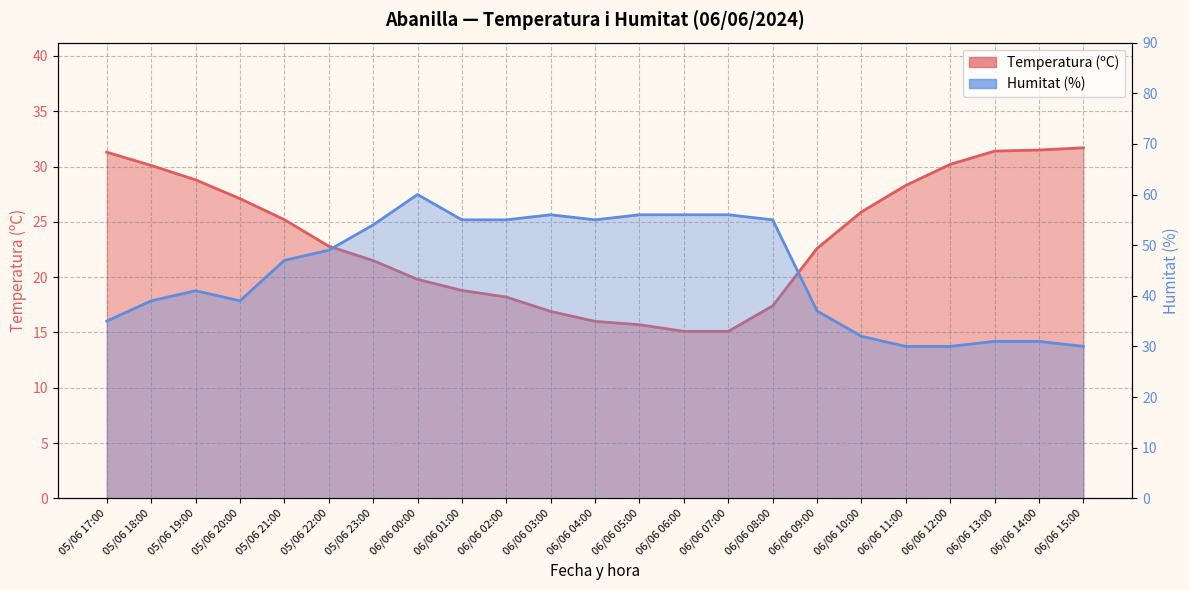

At which label does Temperatura (ºC) reach its minimum?

06/06 06:00